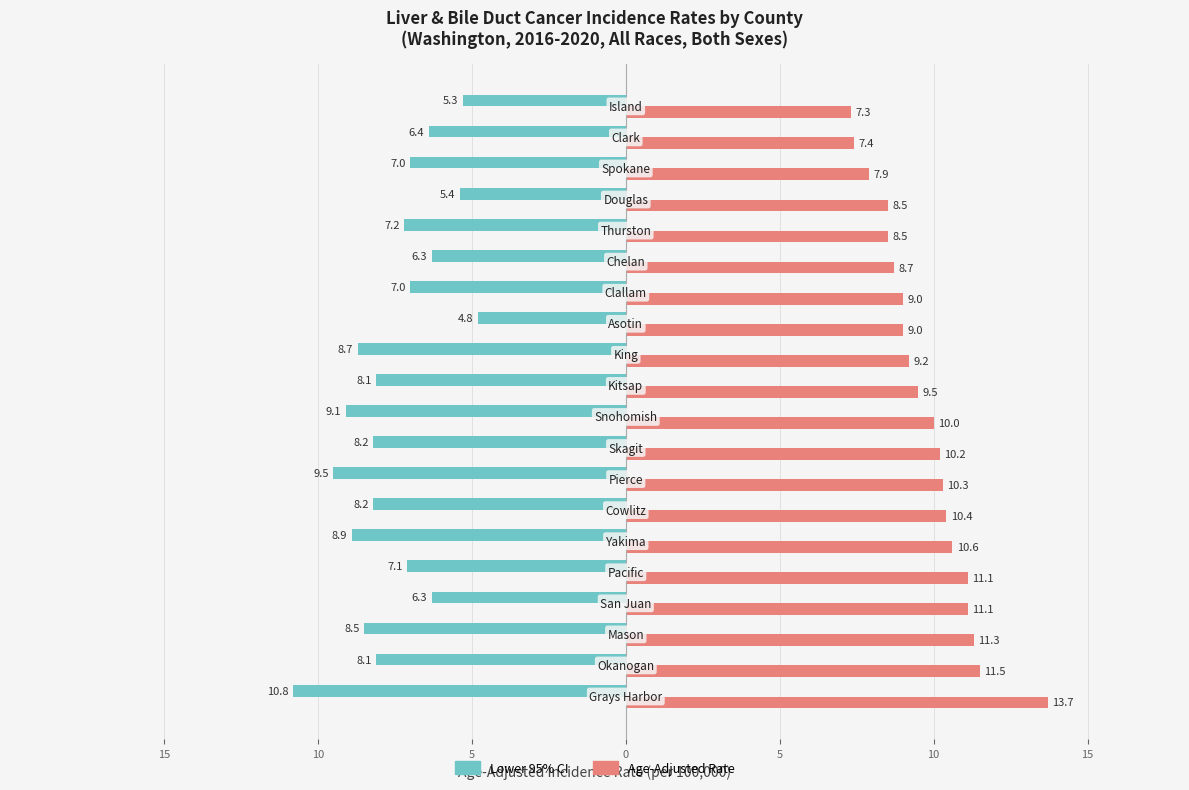

What are all the series names shown in the legend?

Lower 95% CI, Age-Adjusted Rate